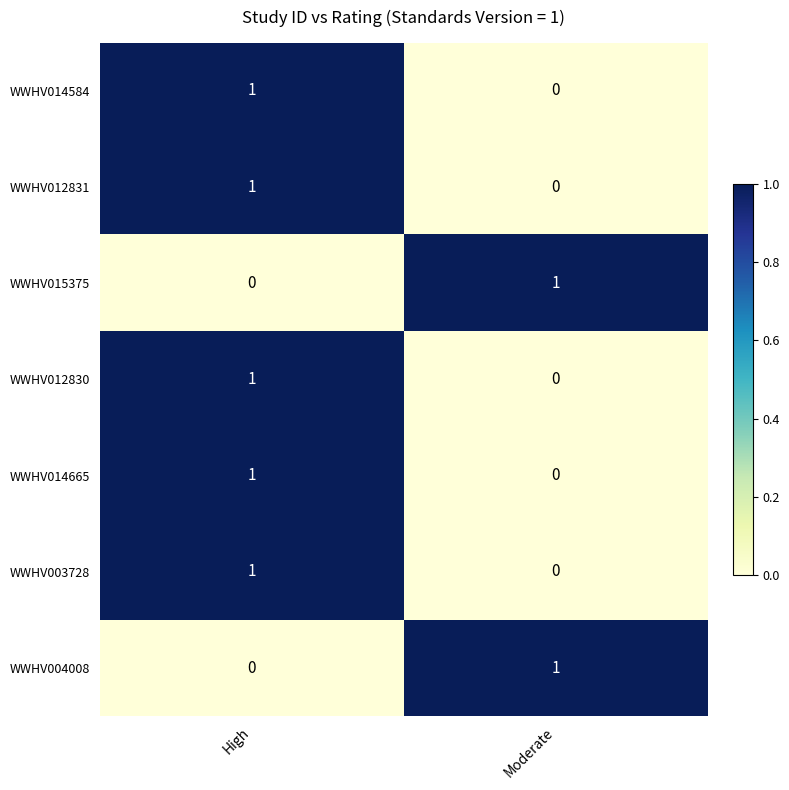

At which label does WWHV003728 reach its peak?

High